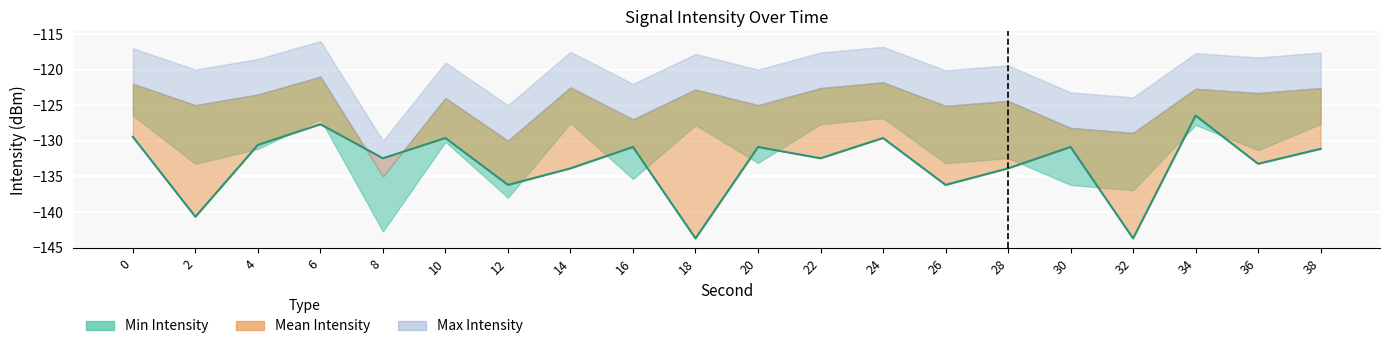

What is the change in value from 2 to 18?

-3.0